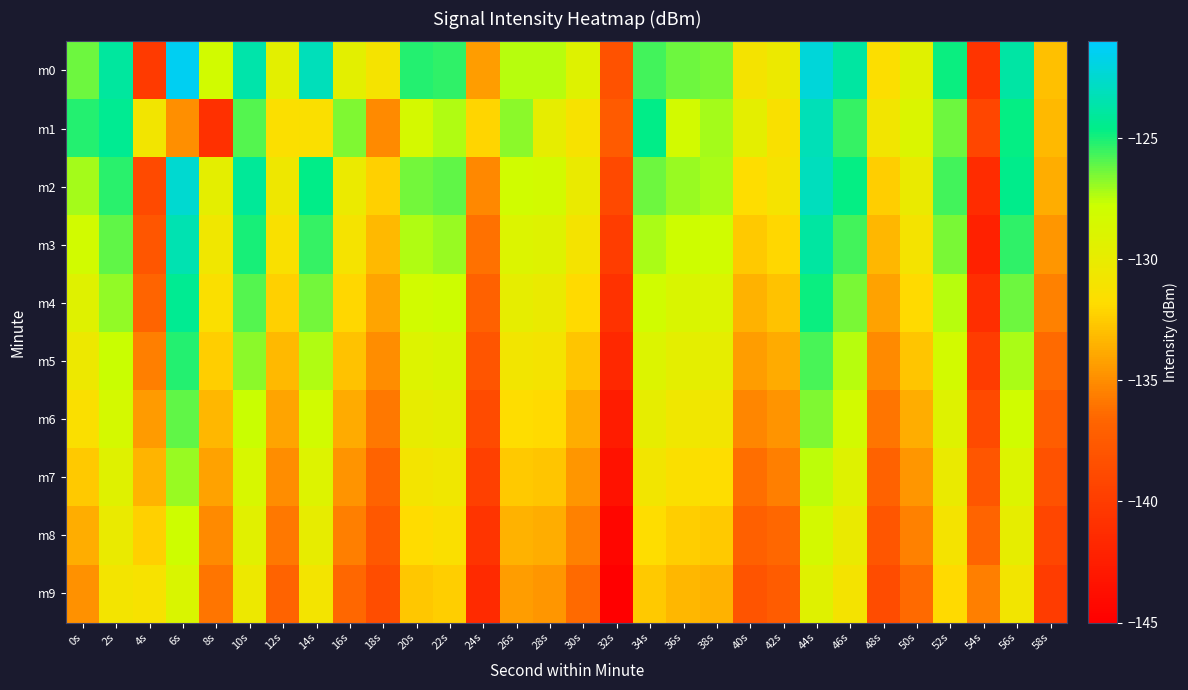

Reading left to right, what are all the values shown in this chart?

m0: 0s=-126.3	2s=-124.0	4s=-140.2	6s=-121.4	8s=-128.2	10s=-123.5	12s=-129.6	14s=-123.1	16s=-129.6	18s=-131.1	20s=-125.2	22s=-125.4	24s=-134.4	26s=-127.4	28s=-127.4	30s=-129.2	32s=-138.2	34s=-125.6	36s=-126.3	38s=-126.5	40s=-131.0	42s=-130.3	44s=-122.1	46s=-123.9	48s=-131.7	50s=-129.4	52s=-124.8	54s=-140.6	56s=-123.8	58s=-133.0
m1: 0s=-125.2	2s=-124.3	4s=-130.8	6s=-135.0	8s=-141.0	10s=-125.9	12s=-131.5	14s=-131.5	16s=-126.6	18s=-135.1	20s=-128.5	22s=-127.3	24s=-132.1	26s=-126.8	28s=-129.9	30s=-131.2	32s=-137.5	34s=-124.6	36s=-128.3	38s=-127.1	40s=-129.7	42s=-131.4	44s=-123.2	46s=-125.5	48s=-130.8	50s=-128.9	52s=-126.3	54s=-139.1	56s=-124.7	58s=-133.2
m2: 0s=-127.1	2s=-125.3	4s=-138.9	6s=-122.5	8s=-129.7	10s=-124.1	12s=-130.5	14s=-124.6	16s=-130.2	18s=-132.3	20s=-126.4	22s=-126.1	24s=-135.2	26s=-128.1	28s=-128.3	30s=-130.1	32s=-139.0	34s=-126.3	36s=-127.0	38s=-127.2	40s=-131.7	42s=-131.1	44s=-123.0	46s=-124.7	48s=-132.4	50s=-130.1	52s=-125.6	54s=-141.3	56s=-124.5	58s=-133.7
m3: 0s=-128.2	2s=-126.1	4s=-137.8	6s=-123.4	8s=-130.6	10s=-125.0	12s=-131.4	14s=-125.5	16s=-131.1	18s=-133.2	20s=-127.3	22s=-127.0	24s=-136.1	26s=-129.0	28s=-129.2	30s=-131.0	32s=-139.9	34s=-127.2	36s=-127.9	38s=-128.1	40s=-132.6	42s=-132.0	44s=-123.9	46s=-125.6	48s=-133.3	50s=-131.0	52s=-126.5	54s=-142.2	56s=-125.4	58s=-134.6
m4: 0s=-129.3	2s=-126.9	4s=-136.7	6s=-124.3	8s=-131.5	10s=-125.9	12s=-132.3	14s=-126.4	16s=-132.0	18s=-134.1	20s=-128.2	22s=-127.9	24s=-137.0	26s=-129.9	28s=-130.1	30s=-131.9	32s=-140.8	34s=-128.1	36s=-128.8	38s=-129.0	40s=-133.5	42s=-132.9	44s=-124.8	46s=-126.5	48s=-134.2	50s=-131.9	52s=-127.4	54s=-141.1	56s=-126.3	58s=-135.5
m5: 0s=-130.4	2s=-127.7	4s=-135.6	6s=-125.2	8s=-132.4	10s=-126.8	12s=-133.2	14s=-127.3	16s=-132.9	18s=-135.0	20s=-129.1	22s=-128.8	24s=-137.9	26s=-130.8	28s=-131.0	30s=-132.8	32s=-141.7	34s=-129.0	36s=-129.7	38s=-129.9	40s=-134.4	42s=-133.8	44s=-125.7	46s=-127.4	48s=-135.1	50s=-132.8	52s=-128.3	54s=-140.0	56s=-127.2	58s=-136.4
m6: 0s=-131.5	2s=-128.5	4s=-134.5	6s=-126.1	8s=-133.3	10s=-127.7	12s=-134.1	14s=-128.2	16s=-133.8	18s=-135.9	20s=-130.0	22s=-129.7	24s=-138.8	26s=-131.7	28s=-131.9	30s=-133.7	32s=-142.6	34s=-129.9	36s=-130.6	38s=-130.8	40s=-135.3	42s=-134.7	44s=-126.6	46s=-128.3	48s=-136.0	50s=-133.7	52s=-129.2	54s=-138.9	56s=-128.1	58s=-137.3
m7: 0s=-132.6	2s=-129.3	4s=-133.4	6s=-127.0	8s=-134.2	10s=-128.6	12s=-135.0	14s=-129.1	16s=-134.7	18s=-136.8	20s=-130.9	22s=-130.6	24s=-139.7	26s=-132.6	28s=-132.8	30s=-134.6	32s=-143.5	34s=-130.8	36s=-131.5	38s=-131.7	40s=-136.2	42s=-135.6	44s=-127.5	46s=-129.2	48s=-136.9	50s=-134.6	52s=-130.1	54s=-137.8	56s=-129.0	58s=-138.2
m8: 0s=-133.7	2s=-130.1	4s=-132.3	6s=-127.9	8s=-135.1	10s=-129.5	12s=-135.9	14s=-130.0	16s=-135.6	18s=-137.7	20s=-131.8	22s=-131.5	24s=-140.6	26s=-133.5	28s=-133.7	30s=-135.5	32s=-144.4	34s=-131.7	36s=-132.4	38s=-132.6	40s=-137.1	42s=-136.5	44s=-128.4	46s=-130.1	48s=-137.8	50s=-135.5	52s=-131.0	54s=-136.7	56s=-129.9	58s=-139.1
m9: 0s=-134.8	2s=-130.9	4s=-131.2	6s=-128.8	8s=-136.0	10s=-130.4	12s=-136.8	14s=-130.9	16s=-136.5	18s=-138.6	20s=-132.7	22s=-132.4	24s=-141.5	26s=-134.4	28s=-134.6	30s=-136.4	32s=-145.3	34s=-132.6	36s=-133.3	38s=-133.5	40s=-138.0	42s=-137.4	44s=-129.3	46s=-131.0	48s=-138.7	50s=-136.4	52s=-131.9	54s=-135.6	56s=-130.8	58s=-140.0